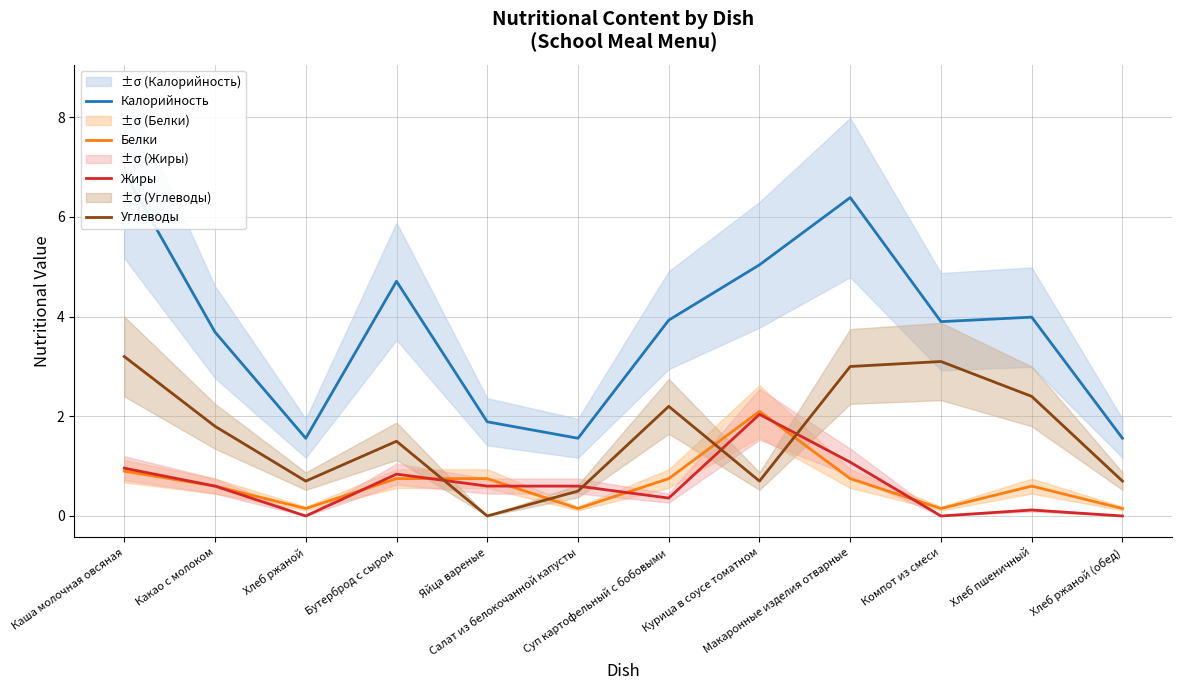

Which series has the largest total across all categories?

Калорийность